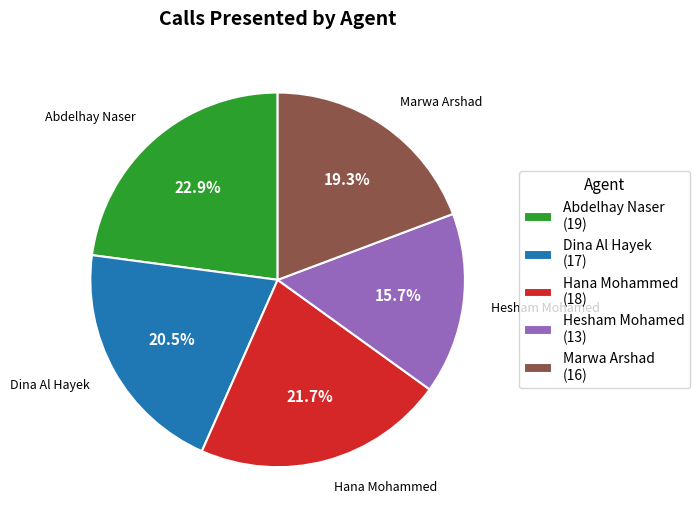

Which category has the smallest portion of the pie?

Hesham Mohamed (13)